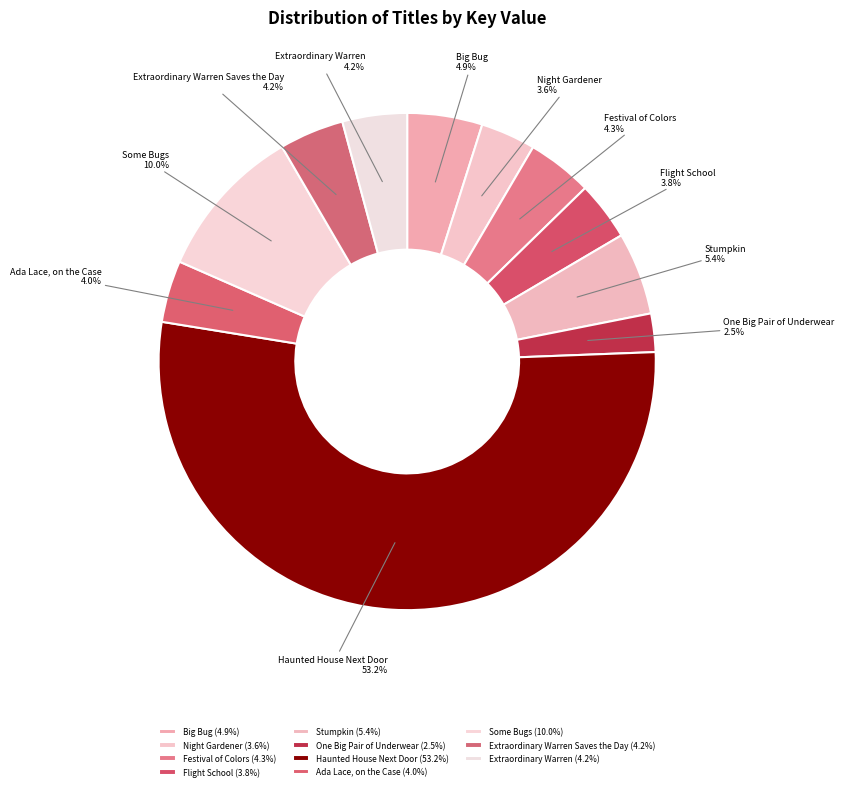

How many slices are in this pie chart?

11